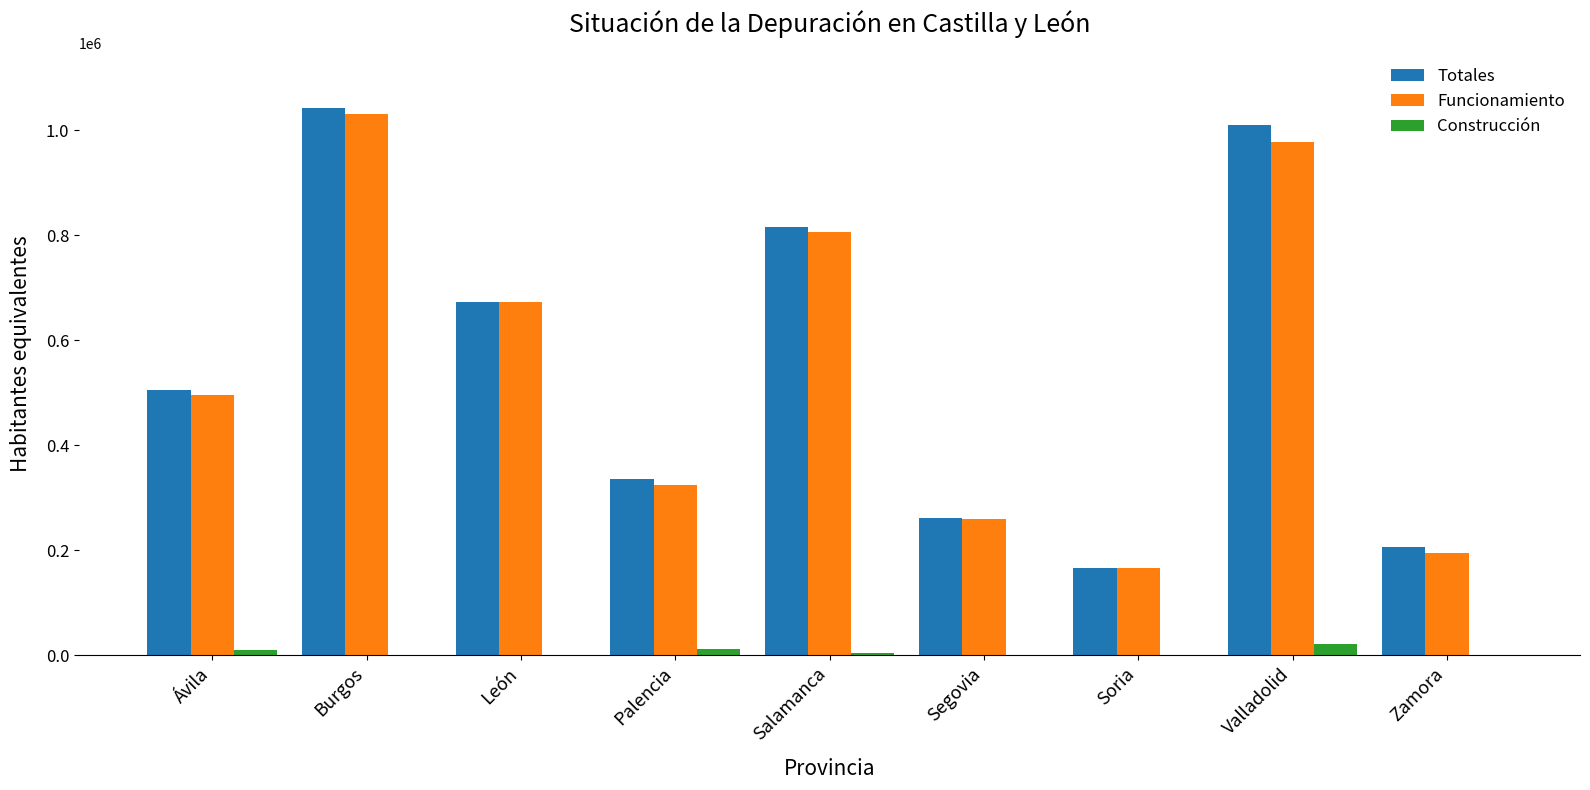

Count the number of data series in this chart.

3